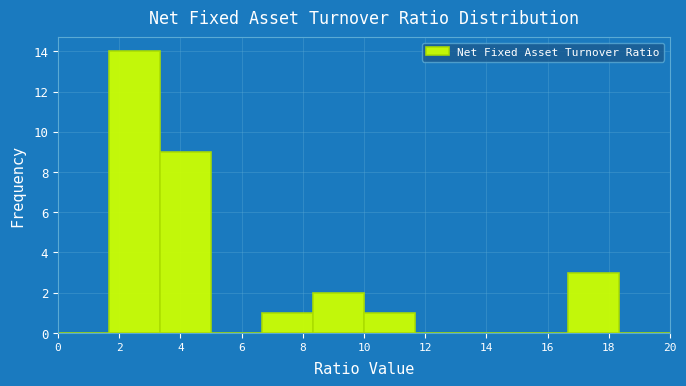

What is the height of the bar covering 6.6 to 8.4 on the x-axis? Neither the bar edges nor the heights are printed on the chart, so give them approximately, as read against the axes.

1